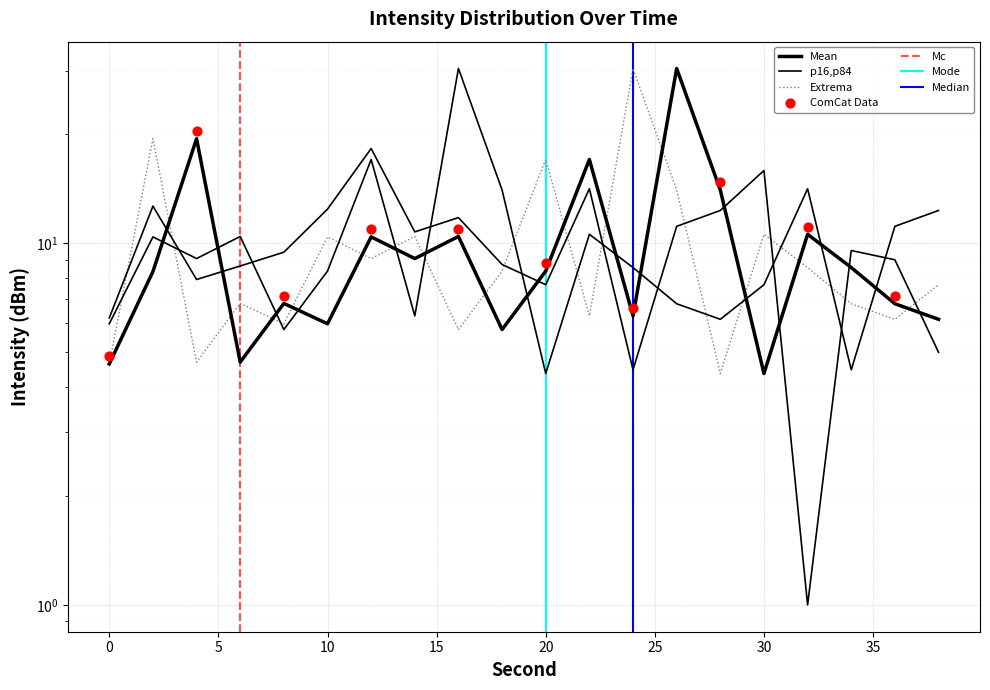

What is the total value across all series at 34?

29.4